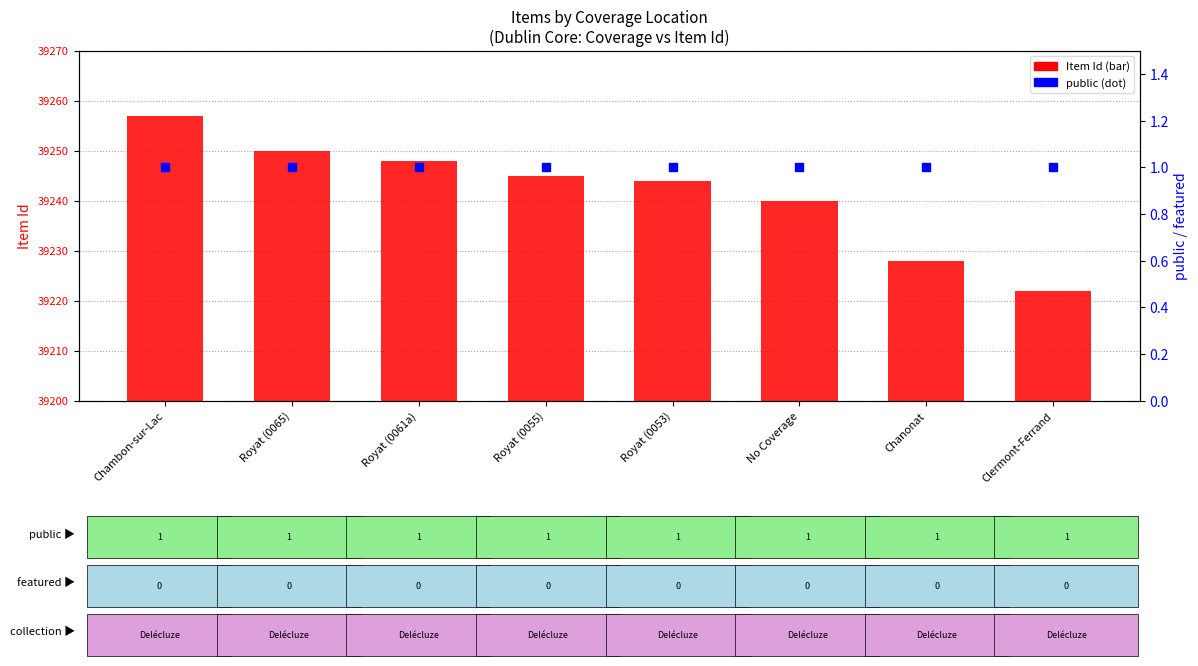

What are all the series names shown in the legend?

Item Id, public